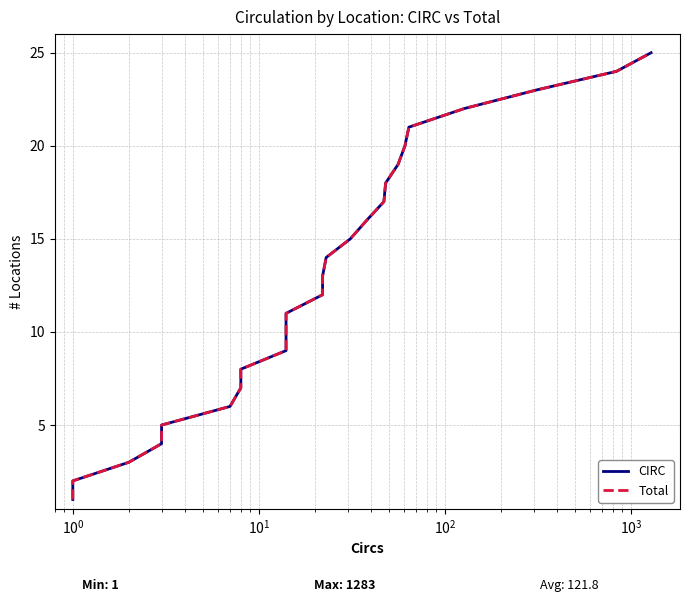

What is the difference between the second highest and minimum values in the Total series?

23